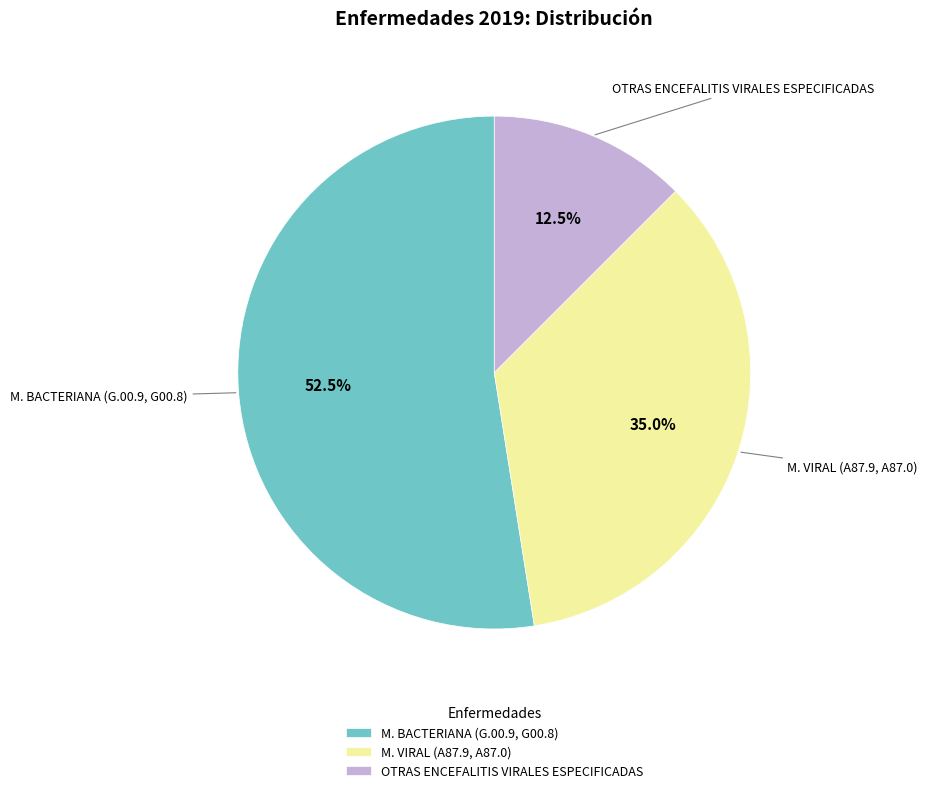

How many slices are in this pie chart?

3